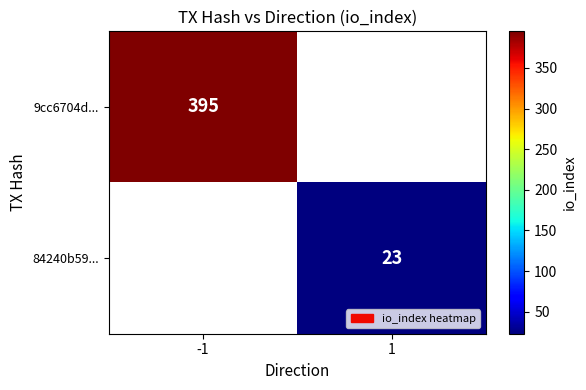

Which label corresponds to the largest value in the chart?

-1